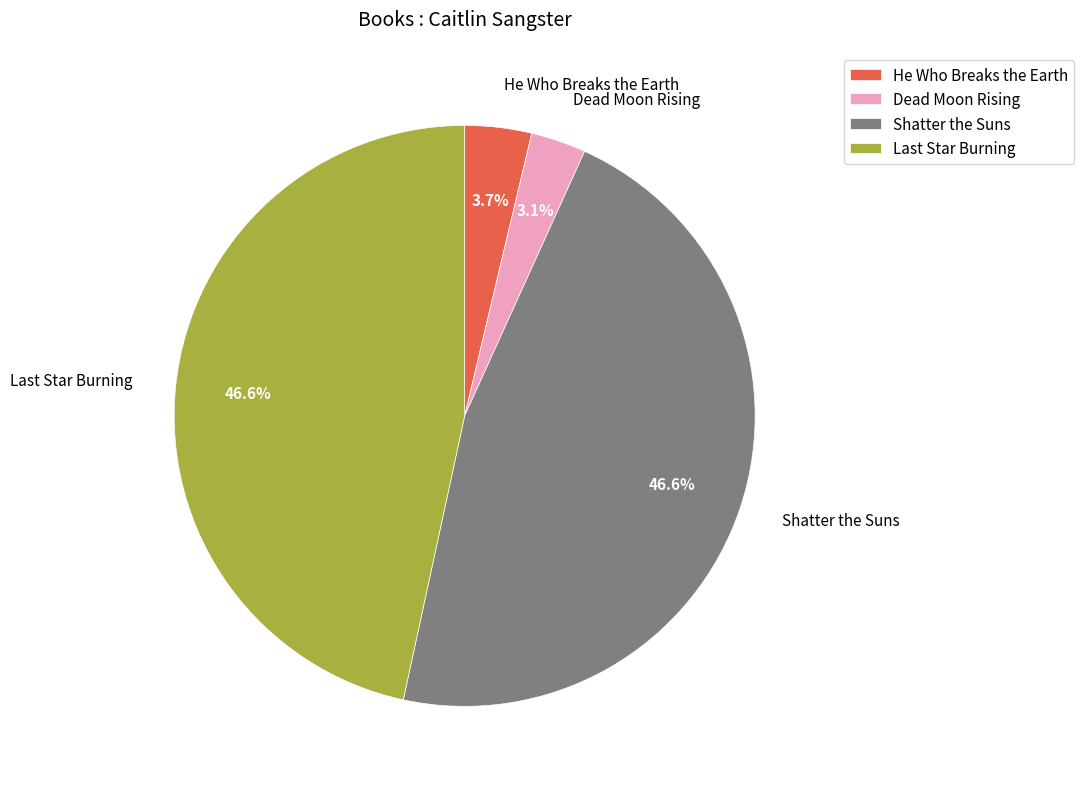

Does He Who Breaks the Earth represent more than half of the total?

No